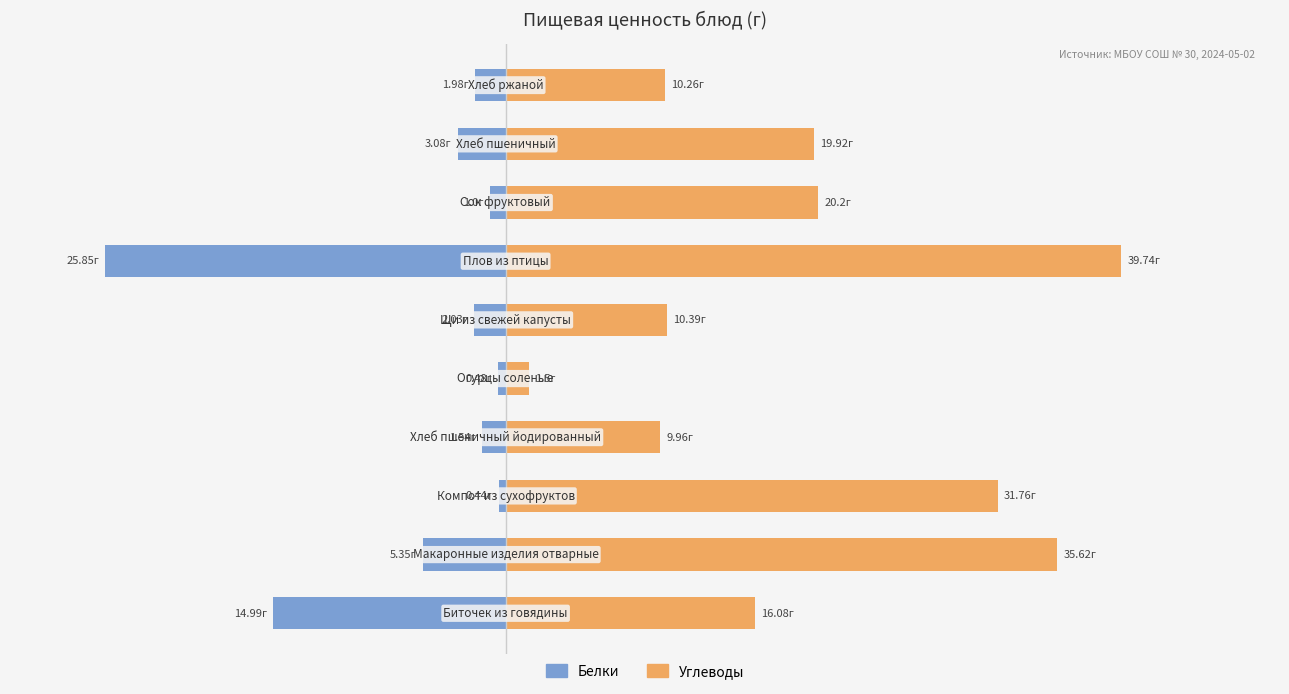

Rank the series by their maximum value, from highest to lowest.

Углеводы, Белки